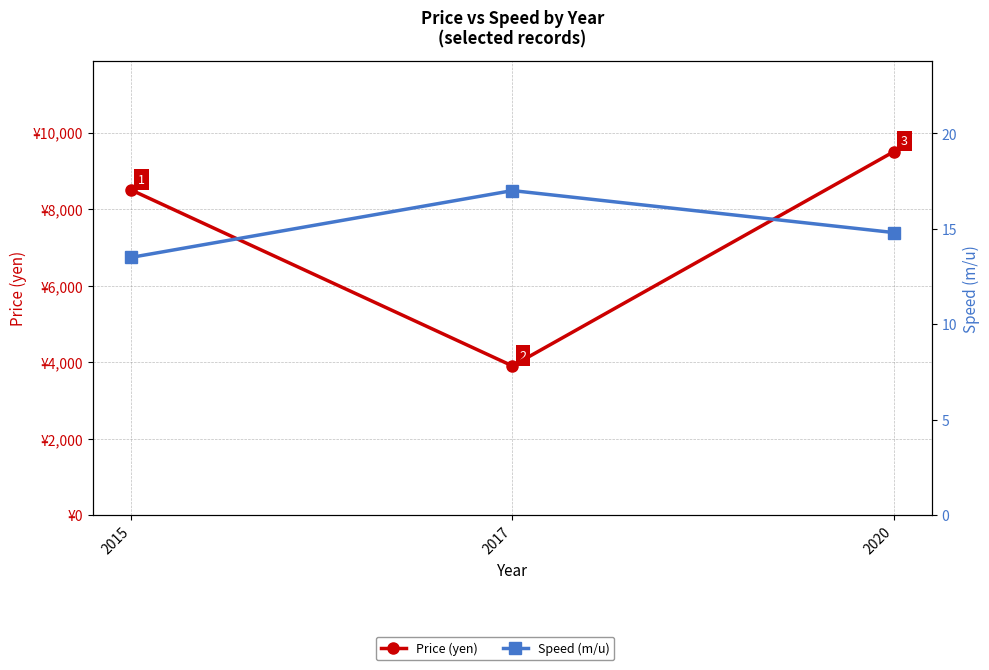

What is the sum of all Price (yen) values?

21900.0